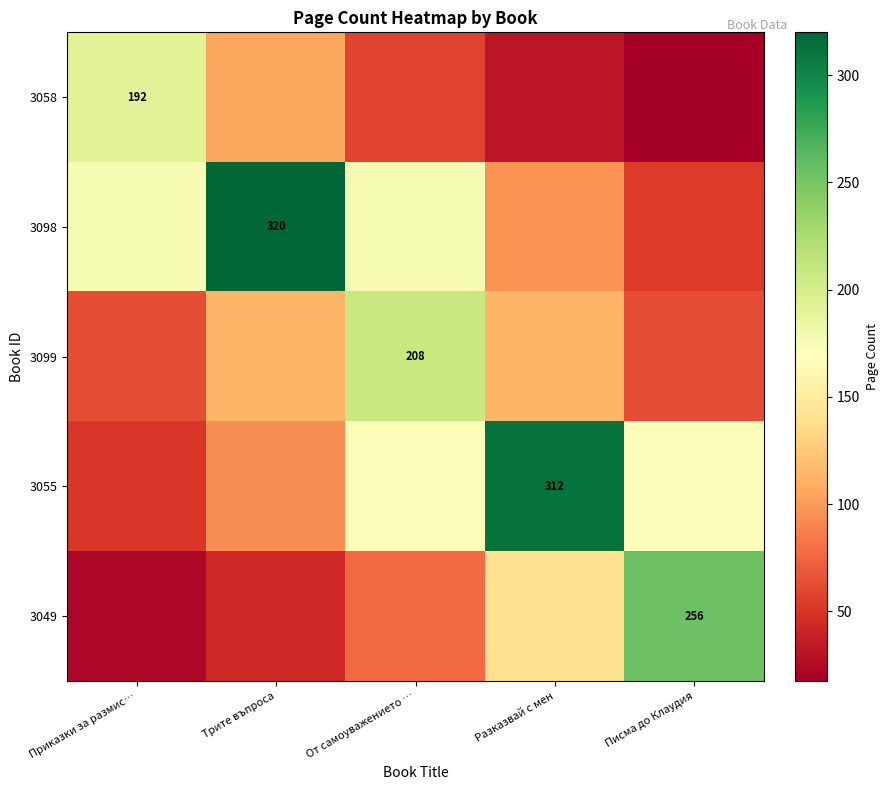

Which series has the largest total across all categories?

3098